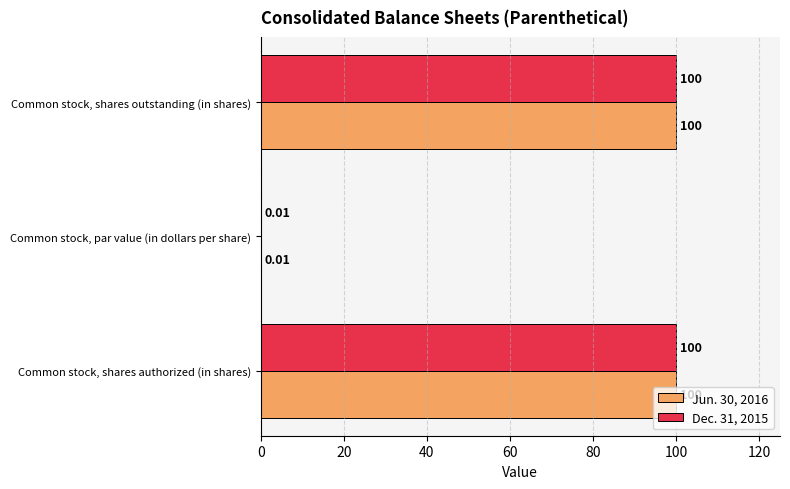

Where is Jun. 30, 2016 nearest to the value 50?

Common stock, par value (in dollars per share)